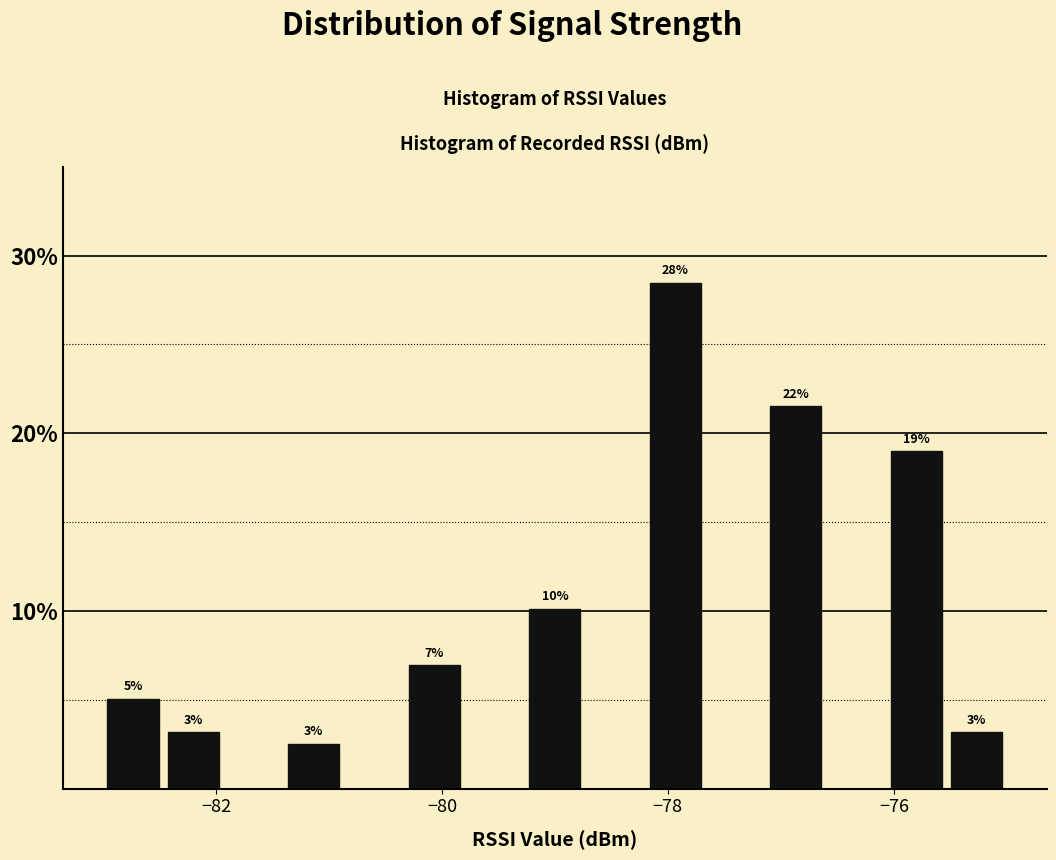

Read against the x-axis, roughly where is the centre of the tallest bar?

-78.0